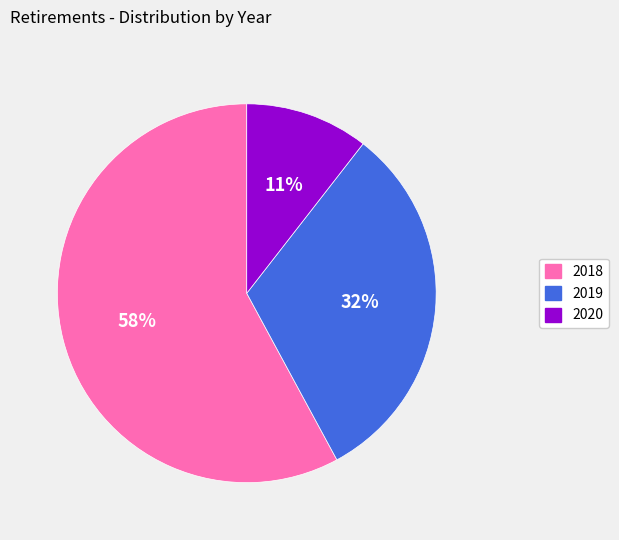

Is the sum of 2019 and 2018 greater than half?

Yes